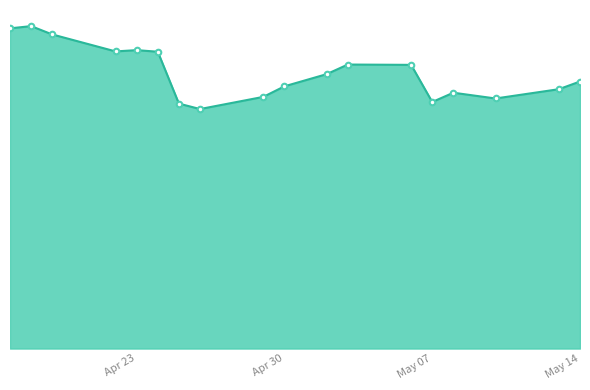

Is this an area chart (filled region under the line)?

Yes